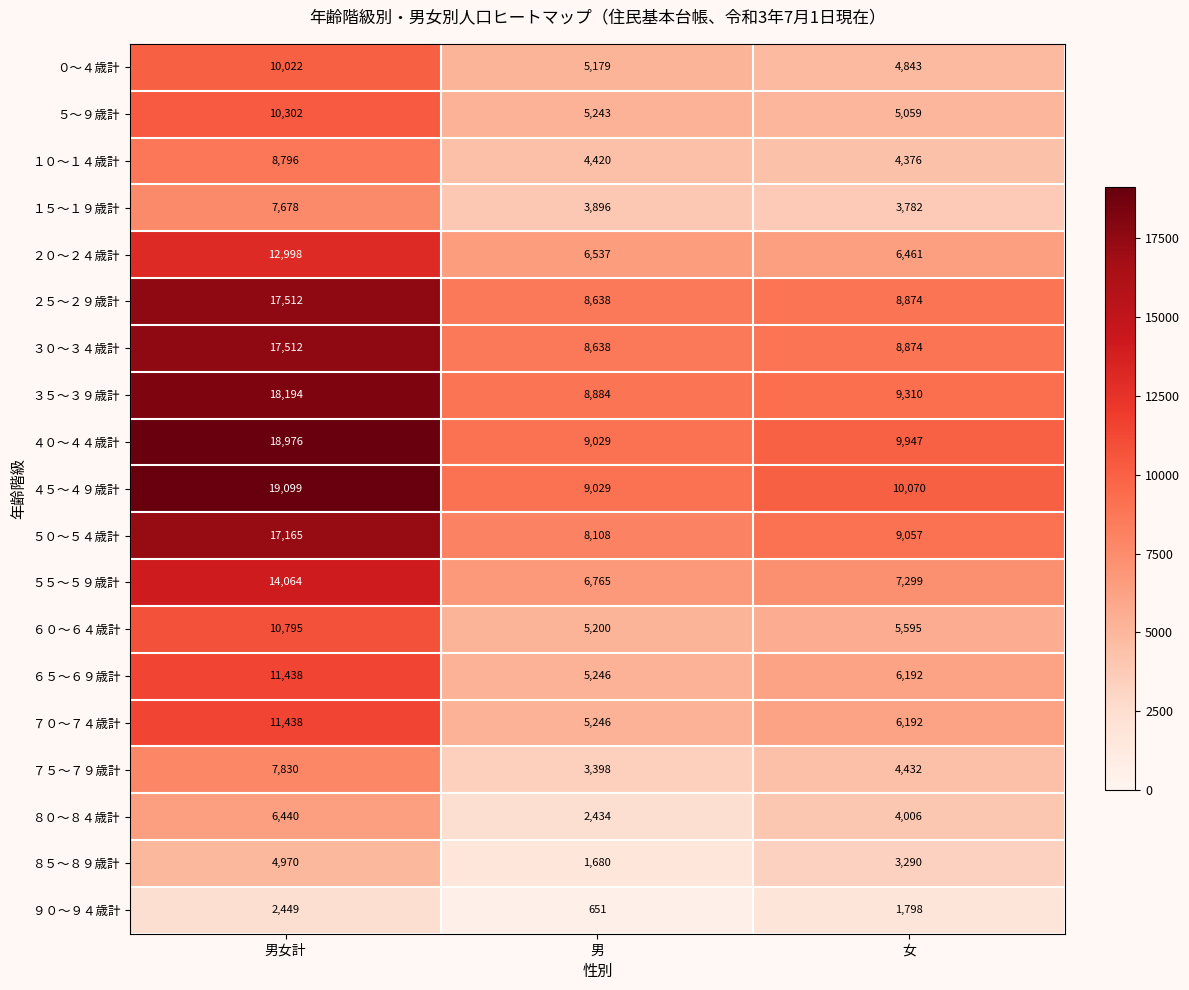

What is the sum of all ２５～２９歳計 values?

35024